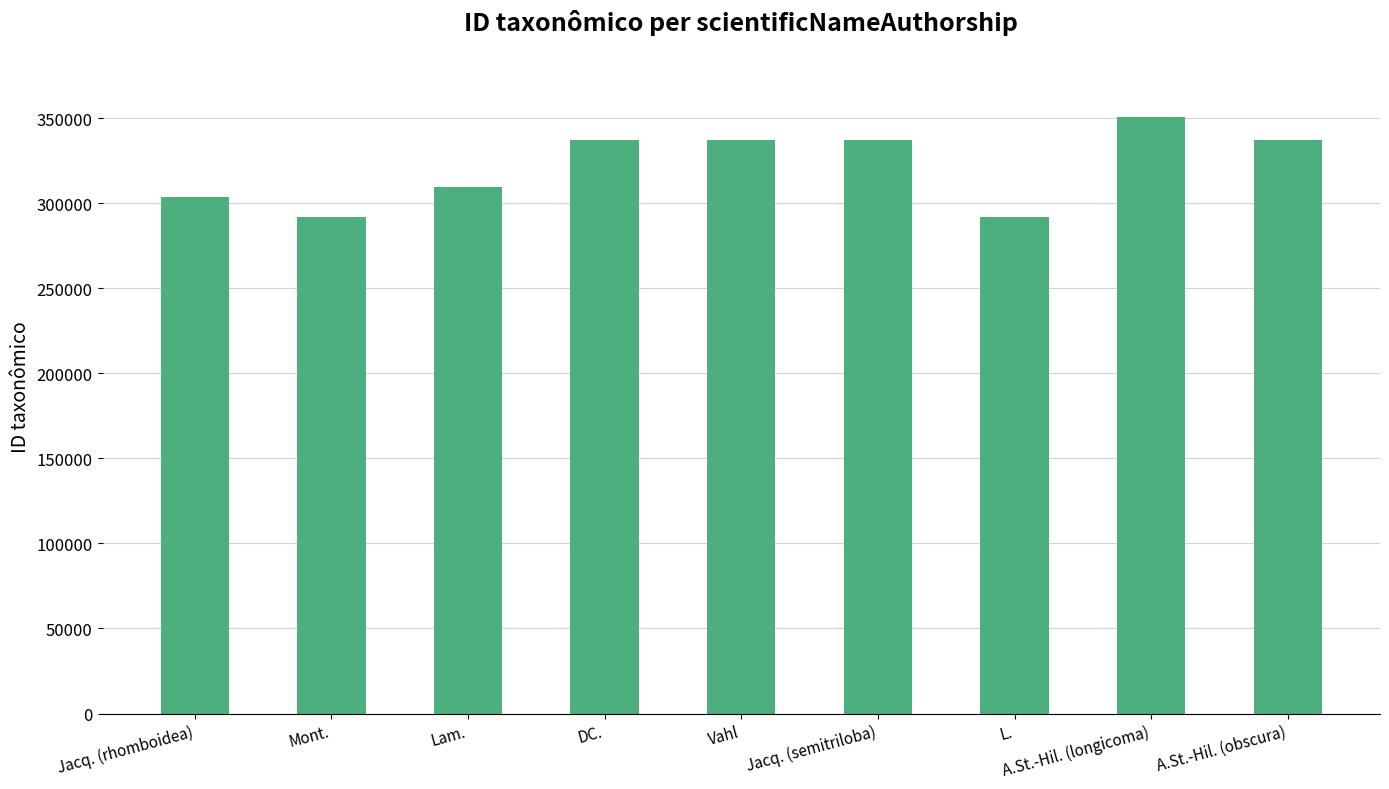

The chart shows a value of 416566 at Mont.. True or false?

False